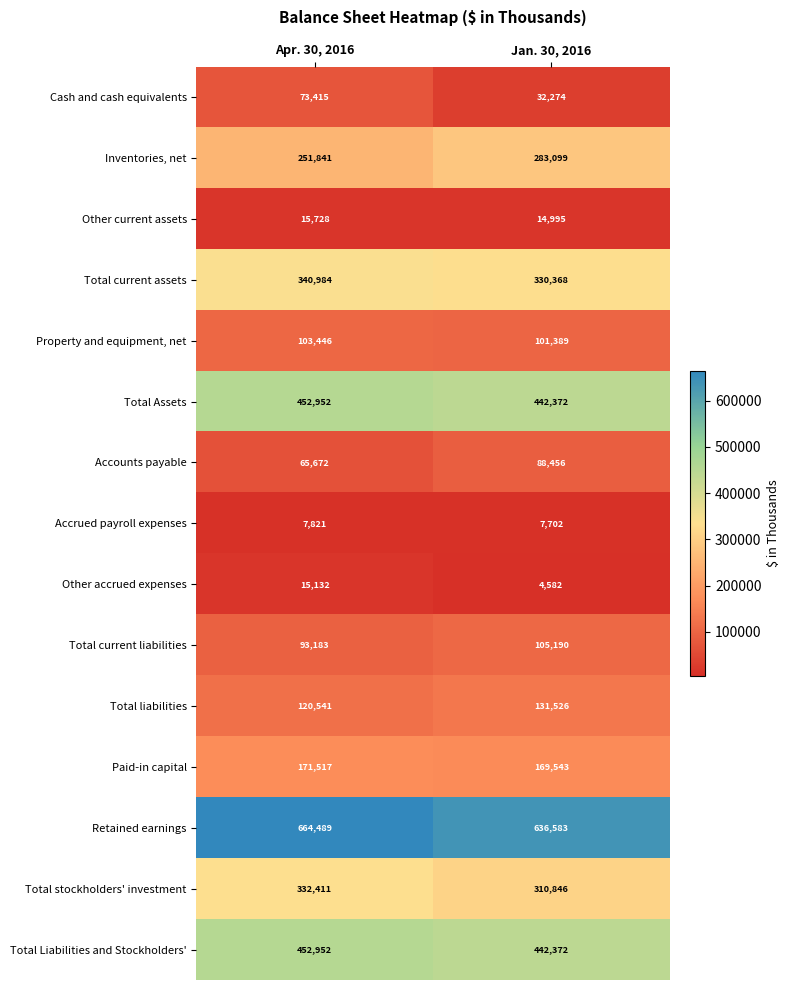

What is the average value of the Accounts payable series?

77064